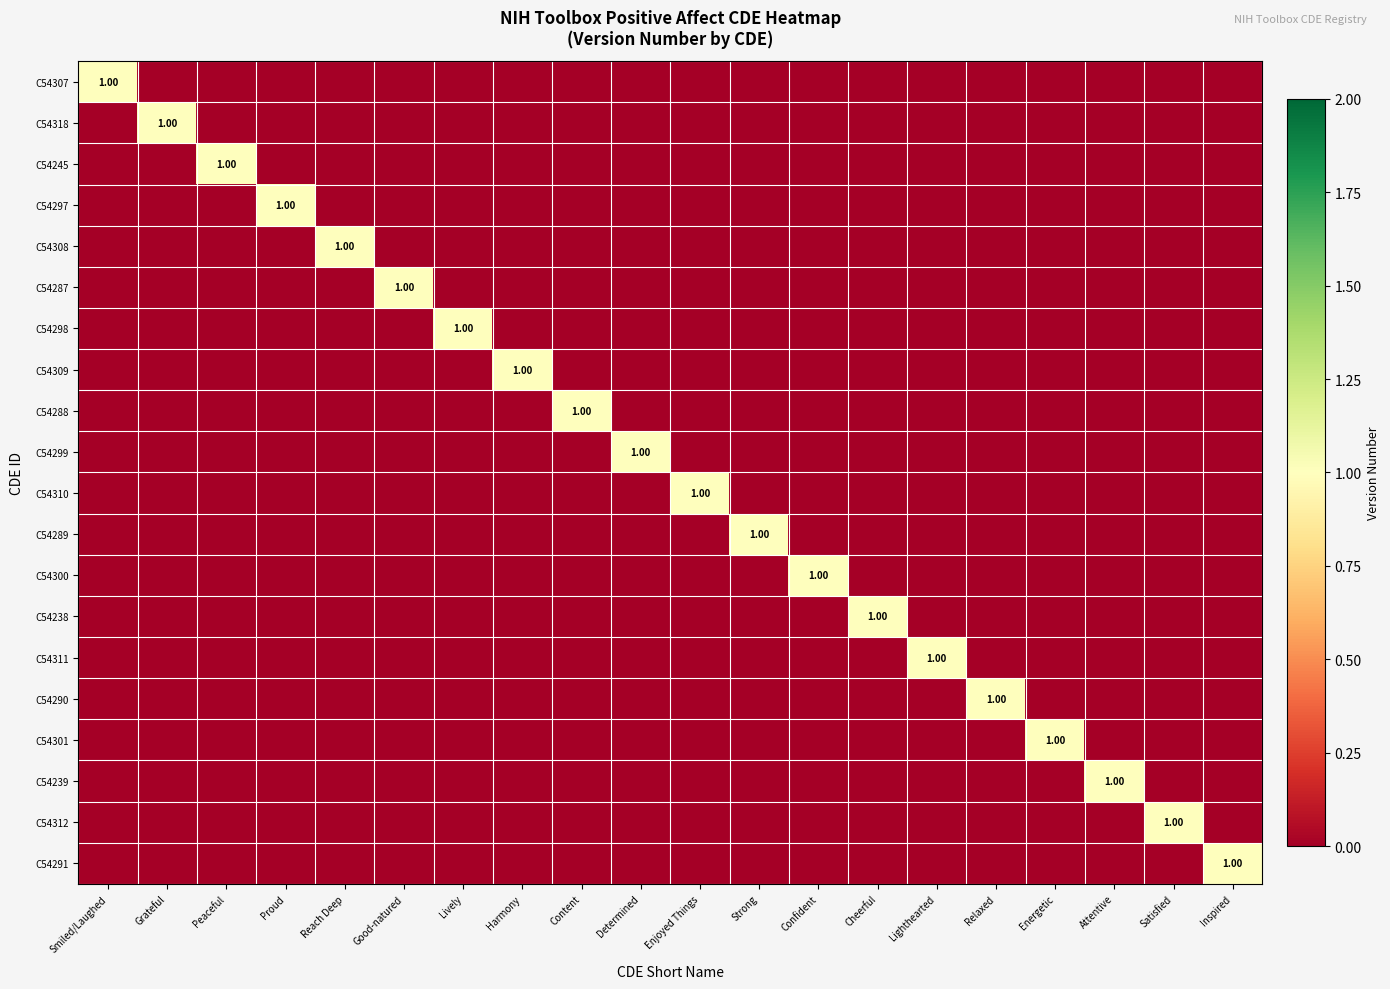

Between Content and Energetic, which series saw the biggest shift?

C54288